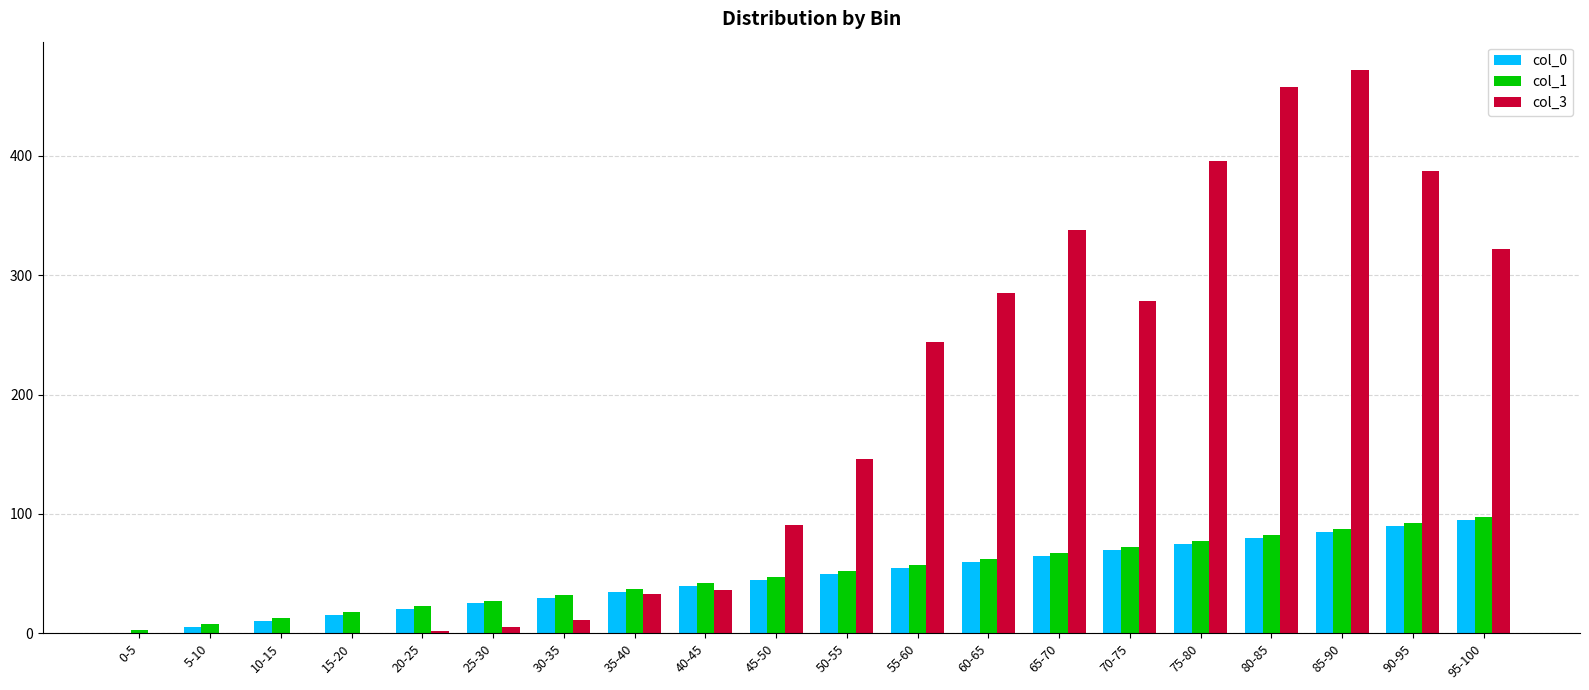

The value of col_0 at 90-95 is 90.0. True or false?

True